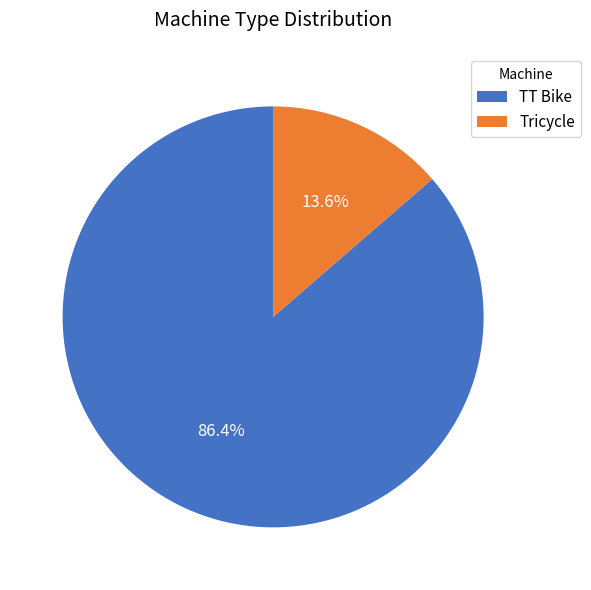

To the nearest percent, what portion does TT Bike represent?

86%